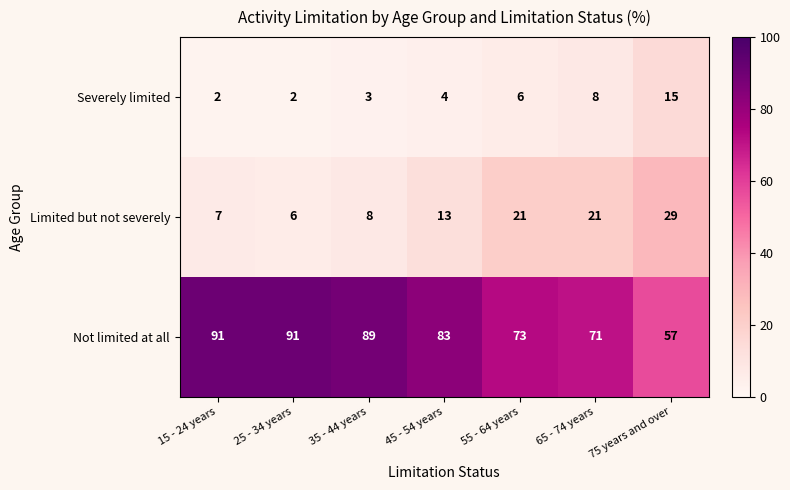

What is the maximum value shown in the chart?

91